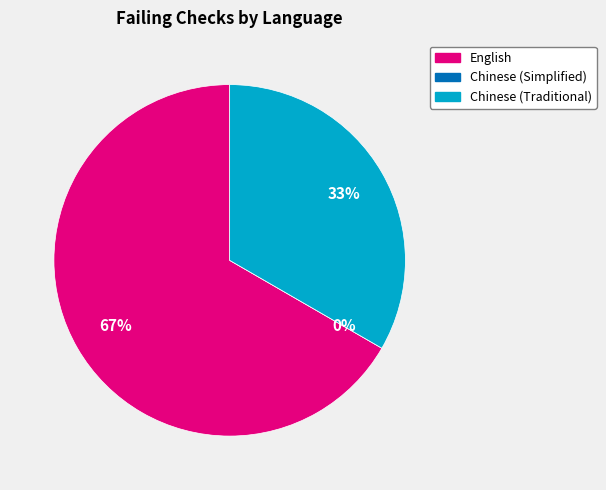

Do Chinese (Simplified) and English together represent more than half of the pie?

Yes